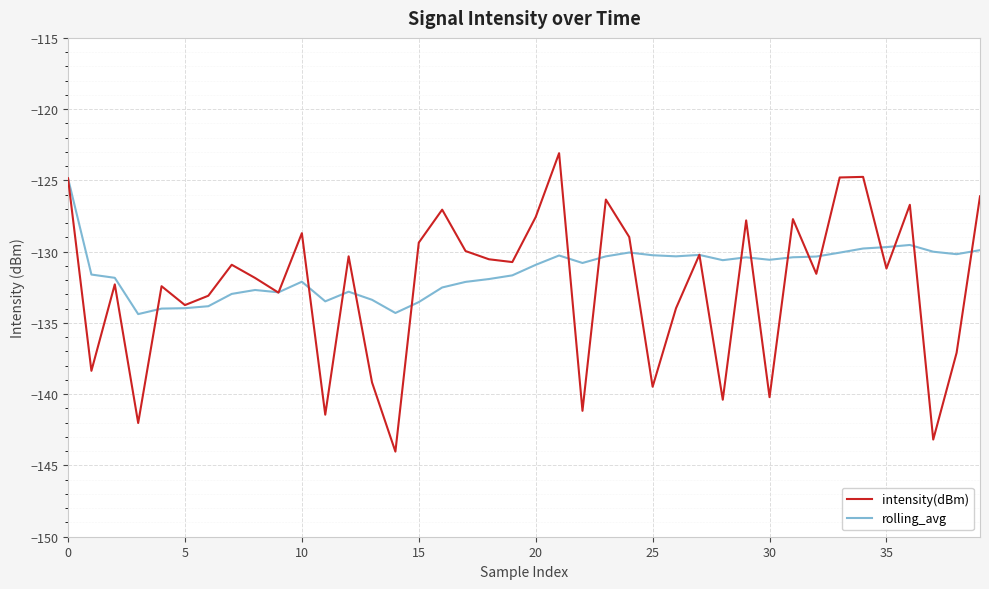

What is the smallest value displayed?

-144.0